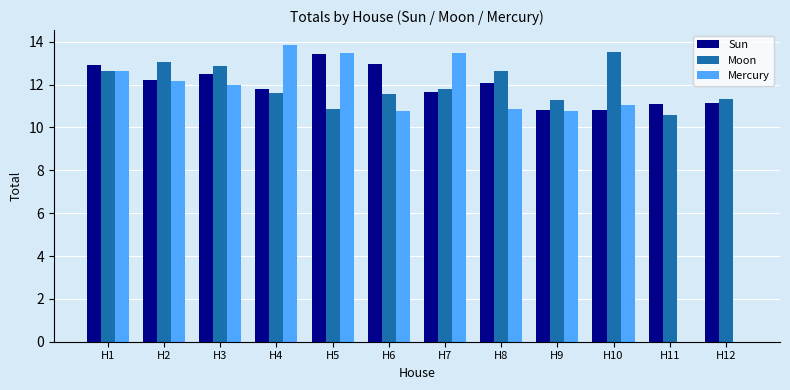

What is the sum of the Mercury values at H9 and H4?

24.6